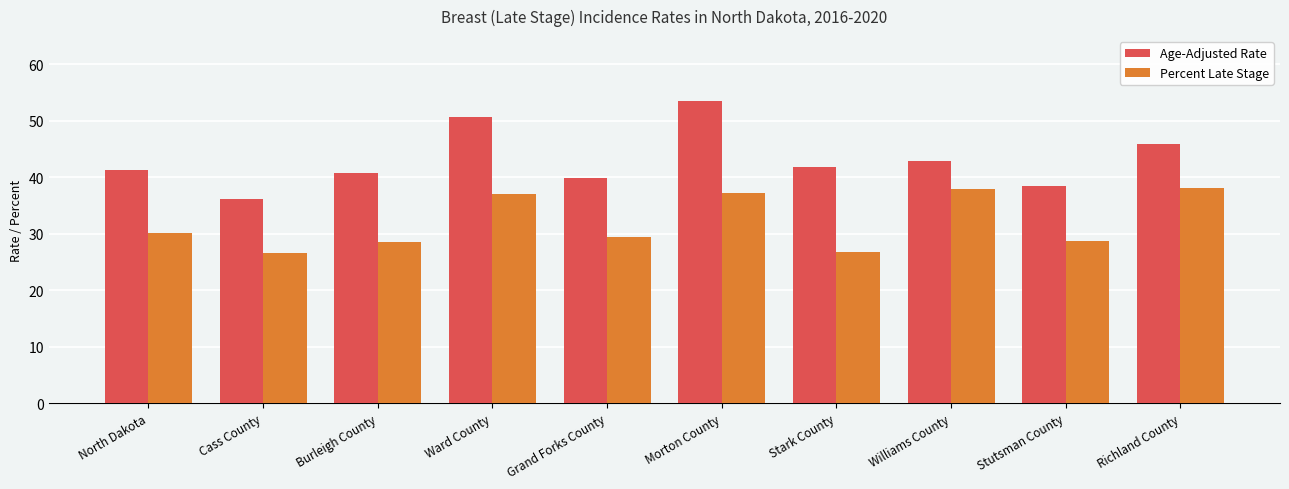

At how many categories does at least one series exceed 34?

10